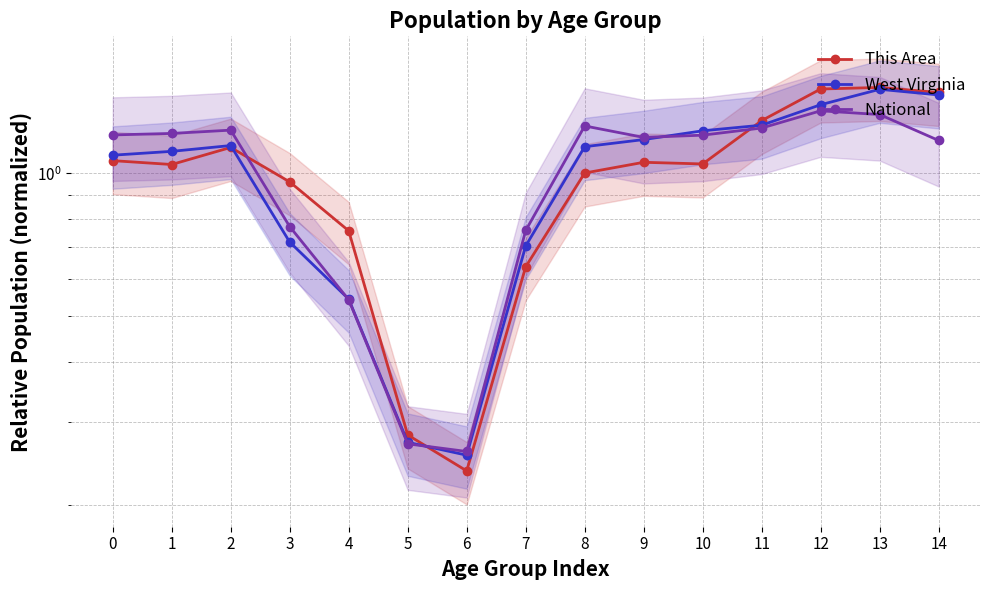

Which series ends up on top after the final intersection of This Area and West Virginia?

This Area